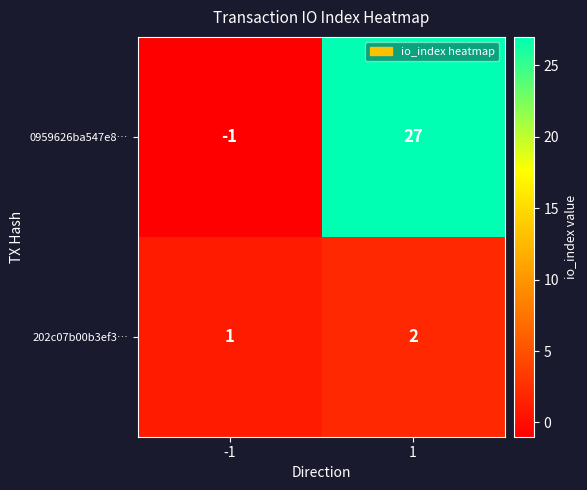

How many values in the 0959626ba547e8… series are below 27?

1